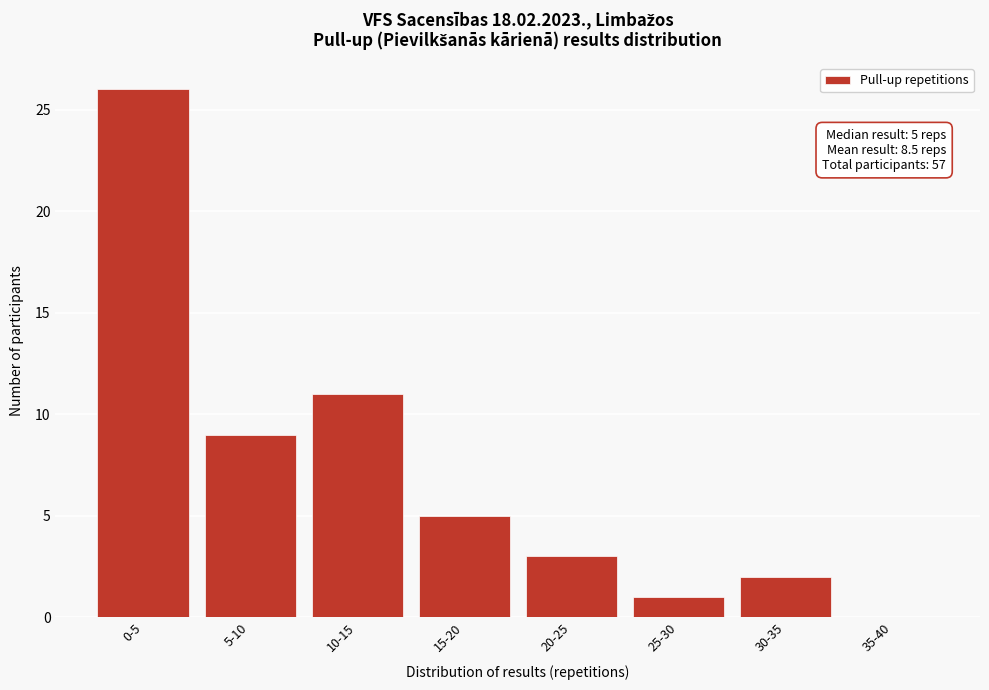

Reading left to right, what are all the values shown in this chart?

0-5=26	5-10=9	10-15=11	15-20=5	20-25=3	25-30=1	30-35=2	35-40=0